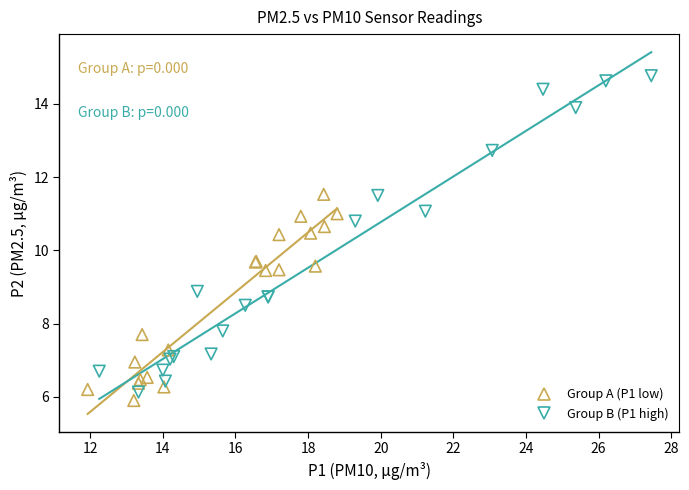

Which series contains the highest Y value?

Group B (P1 high)